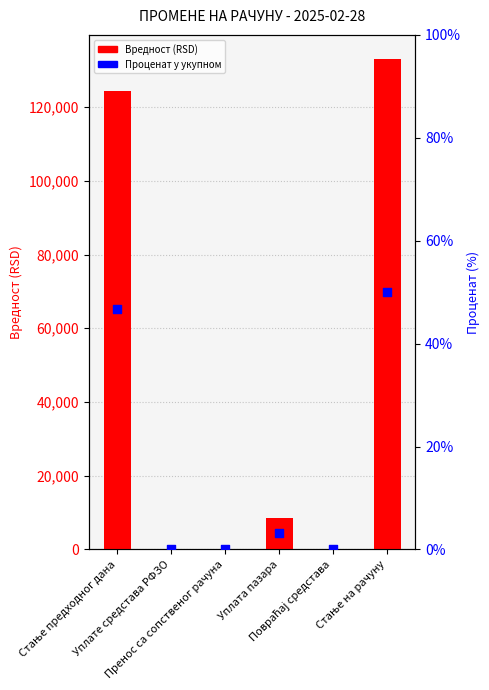

Which series reaches the minimum Y coordinate?

Вредност